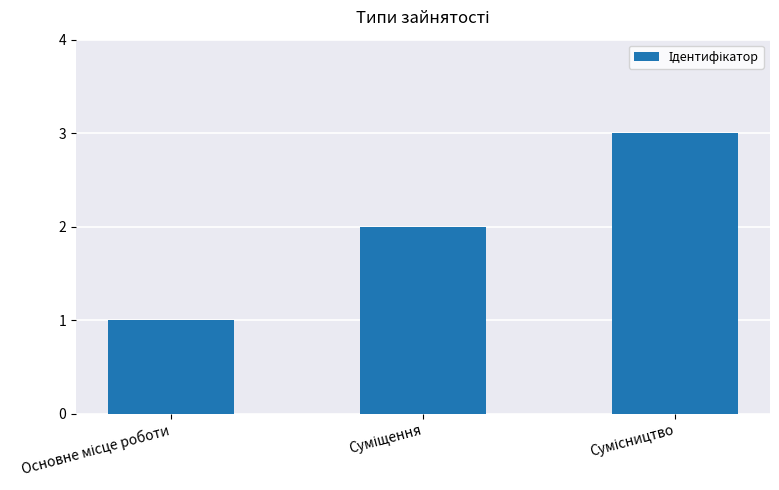

What is the smallest value displayed?

1